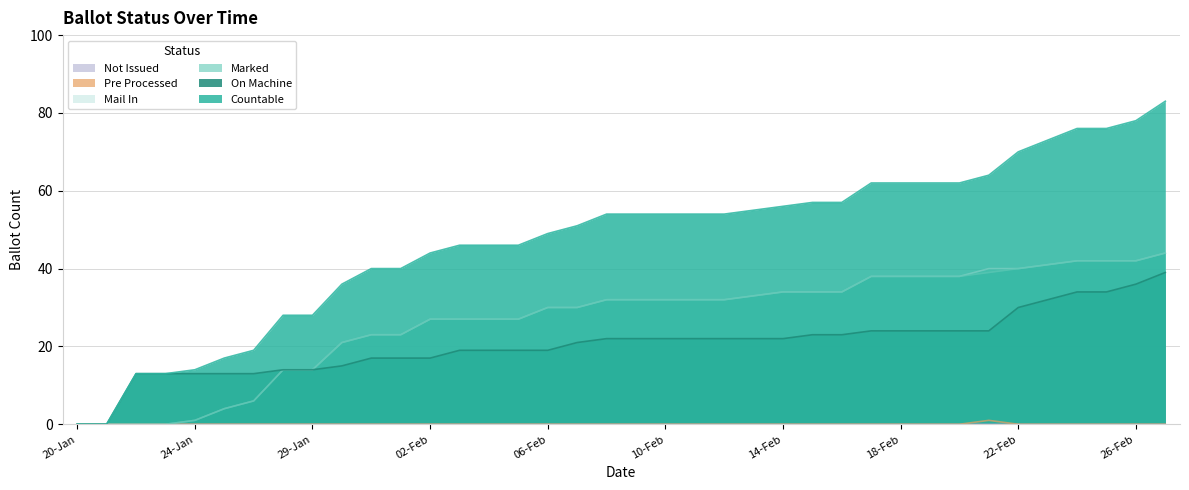

Where is ON_MACHINE nearest to the value 19?

03-Feb